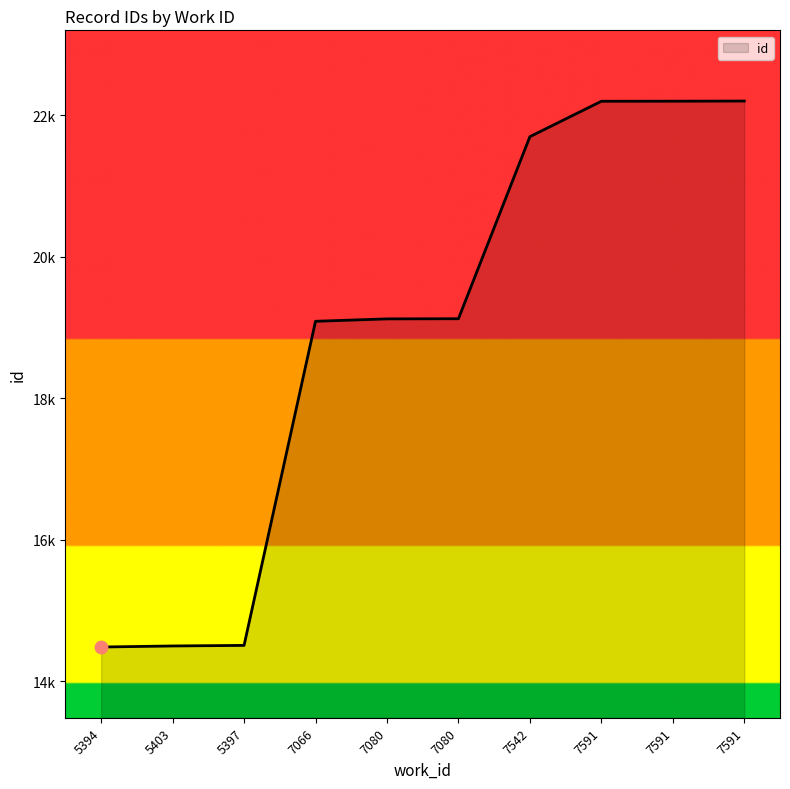

What is the ratio of the value at 7542 to the value at 7591?

1.0